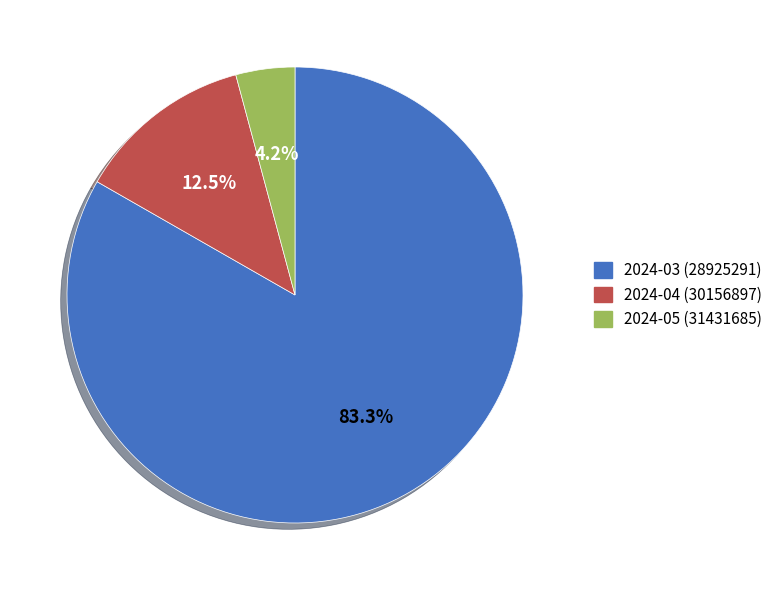

What is the smallest slice in the pie chart?

2024-05 (31431685)